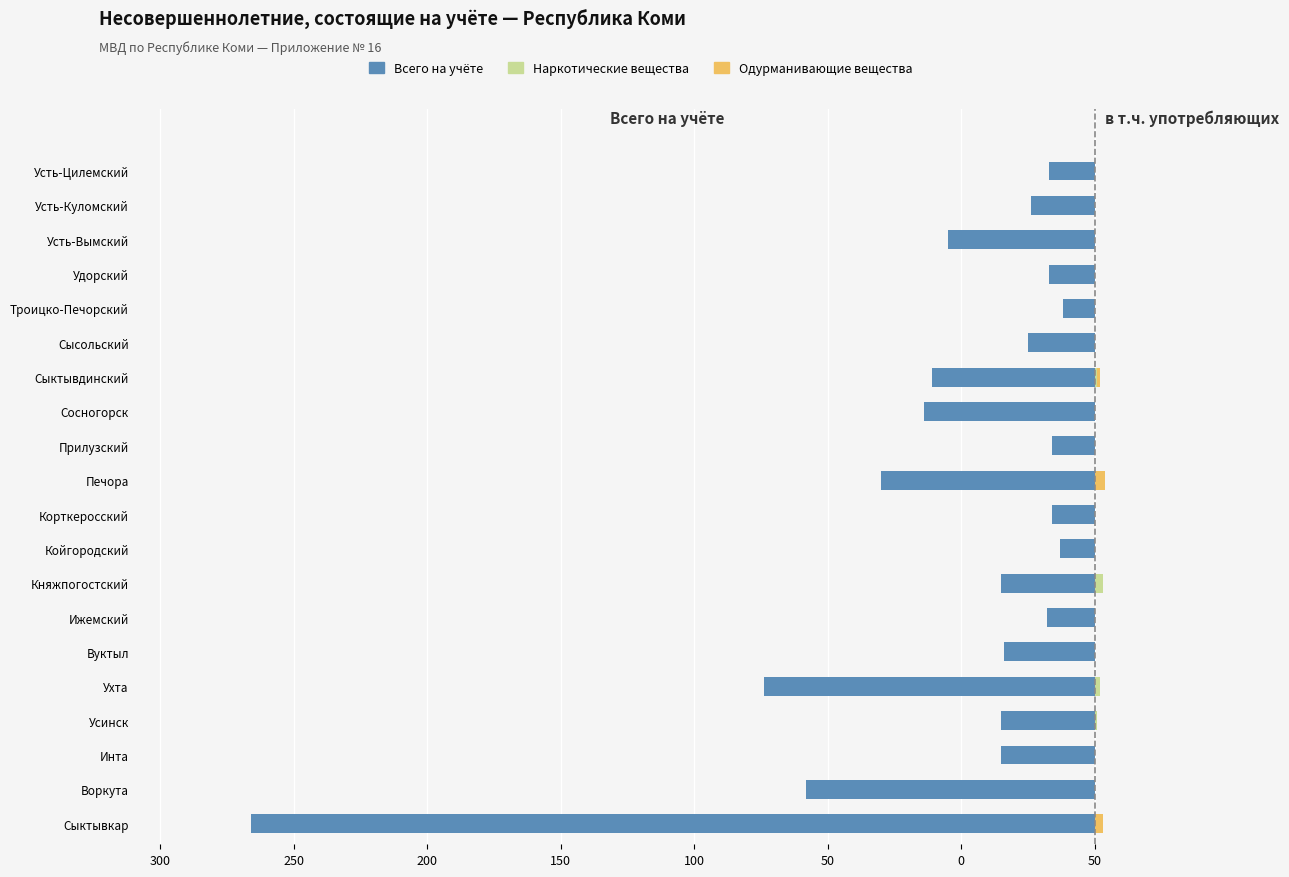

Which series changed the most between Инта and Троицко-Печорский?

Всего на учёте